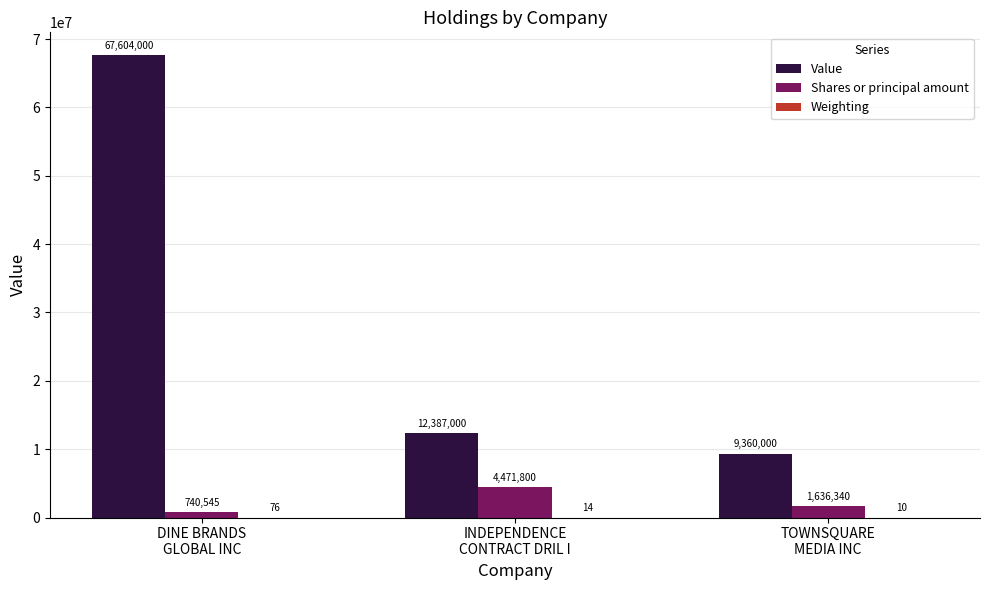

Between DINE BRANDS
GLOBAL INC and TOWNSQUARE
MEDIA INC, which series saw the biggest shift?

Value